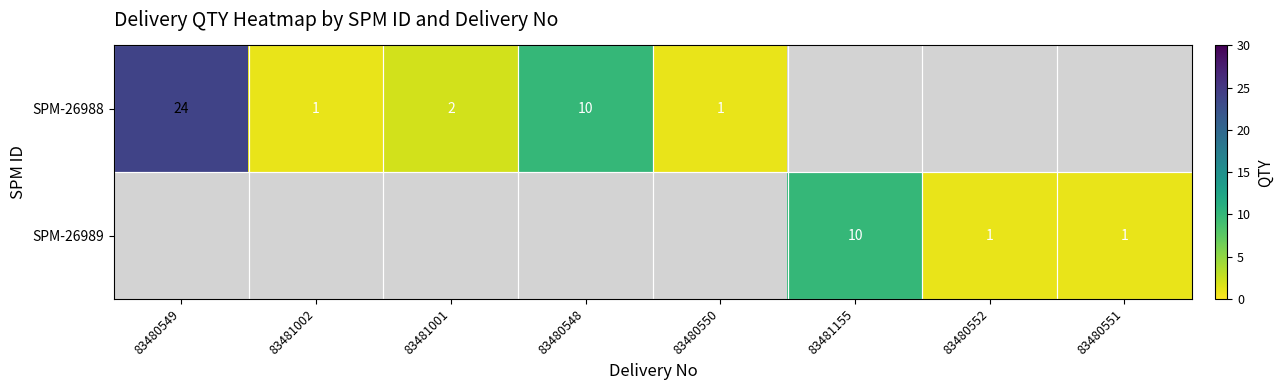

What is the maximum value shown in the chart?

24.0